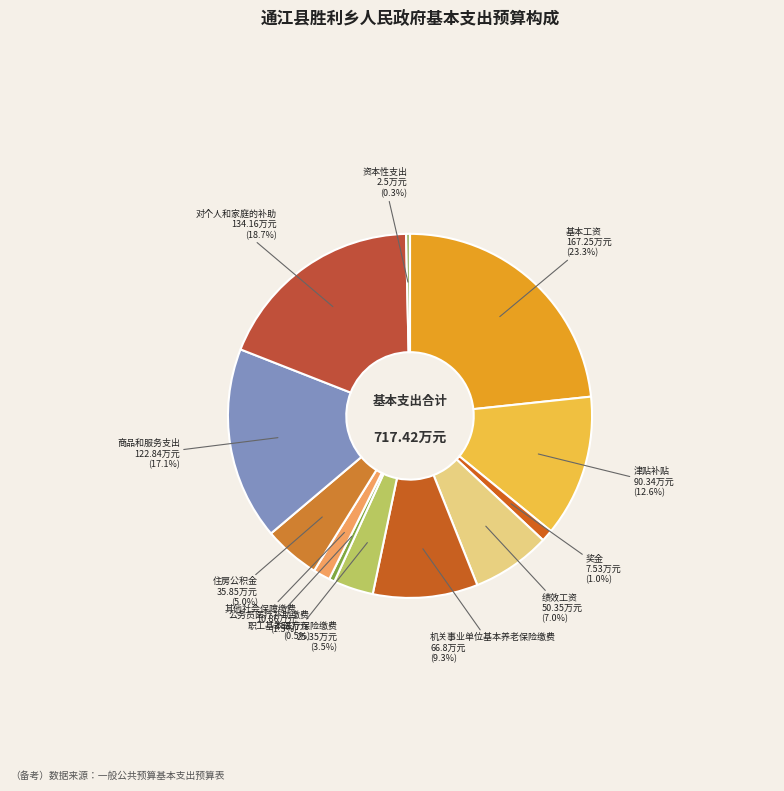

Which category has the biggest portion of the pie?

基本工资